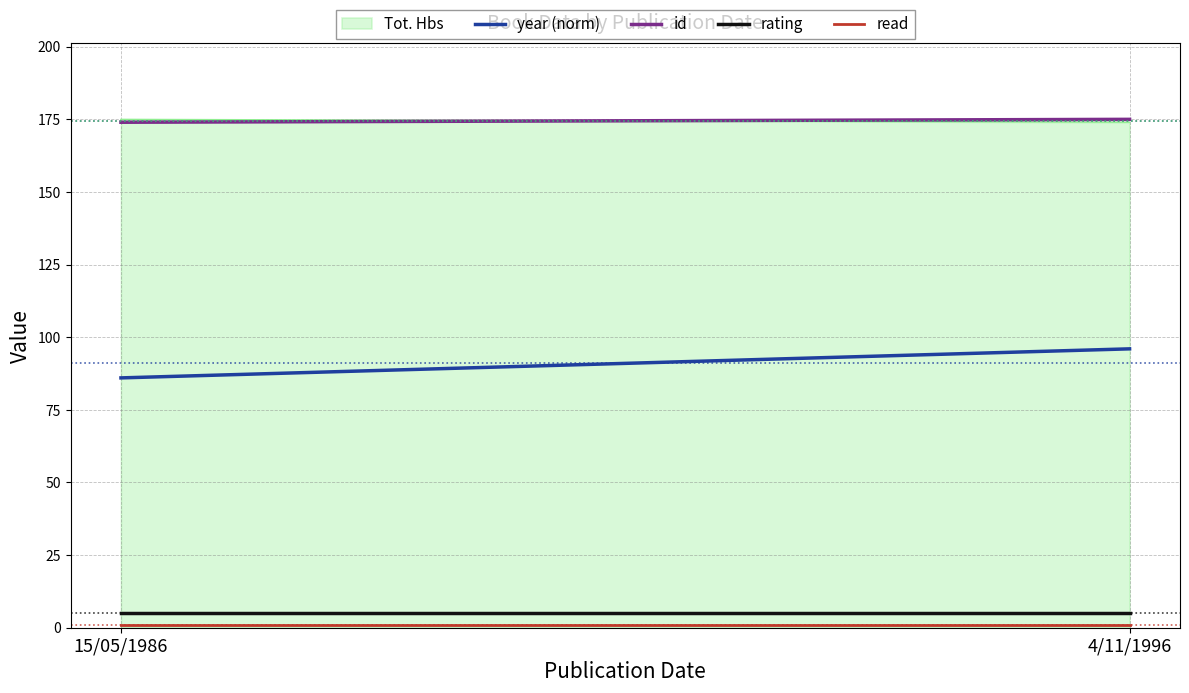

How many year (norm) values are between 86 and 96?

2